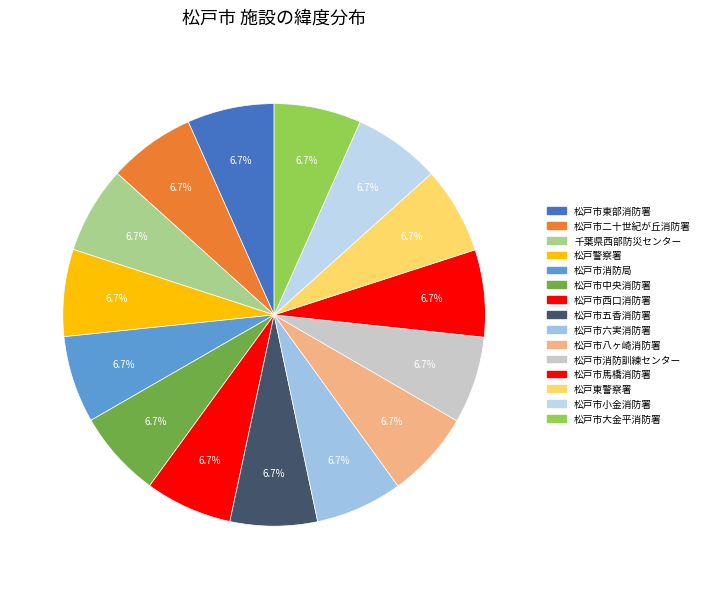

Approximately how many times larger is the value at 松戸市大金平消防署 compared to 松戸市東部消防署?

1.0